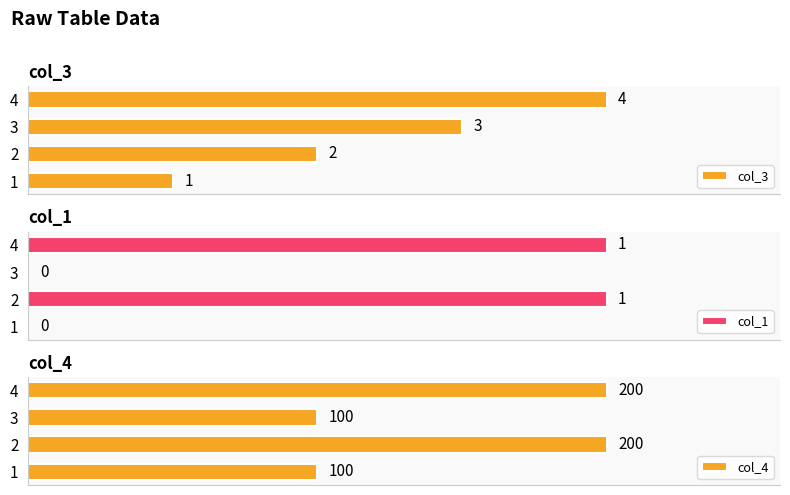

Rank the categories by col_3 value from highest to lowest.

4, 3, 2, 1